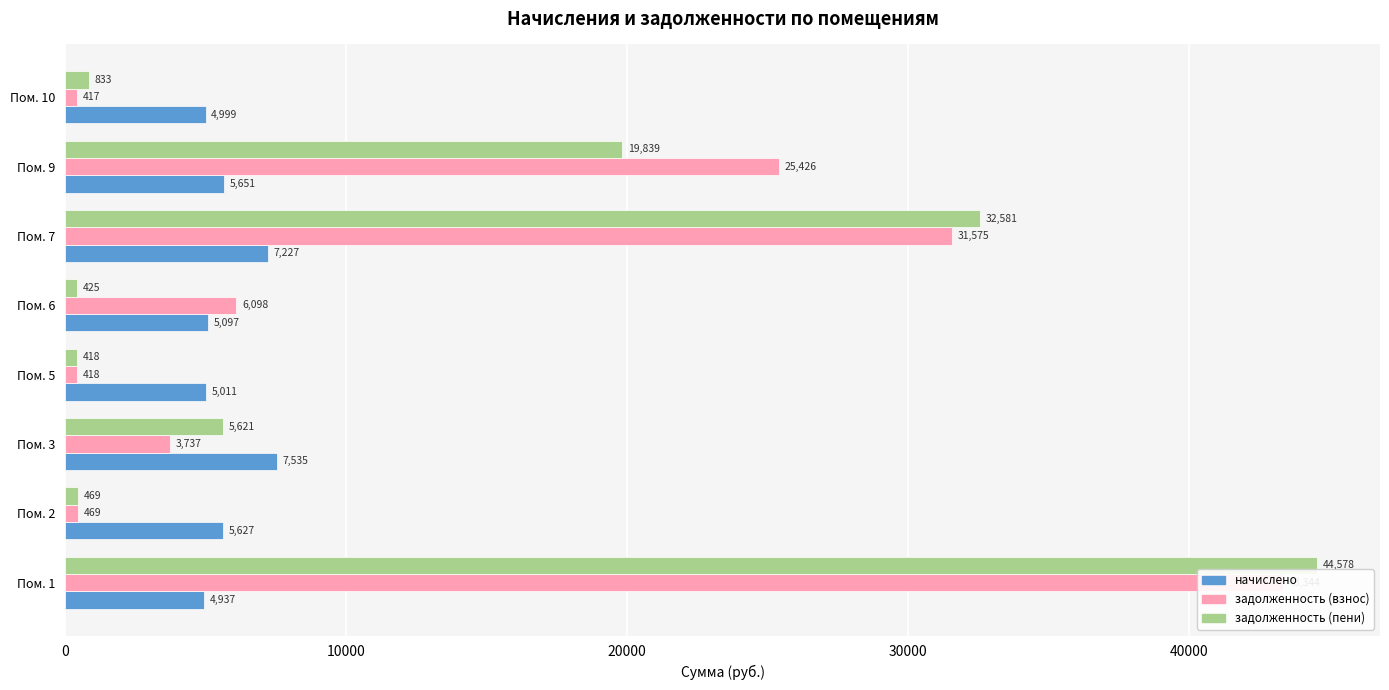

Rank the series by their maximum value, from lowest to highest.

начислено, задолженность (взнос), задолженность (пени)